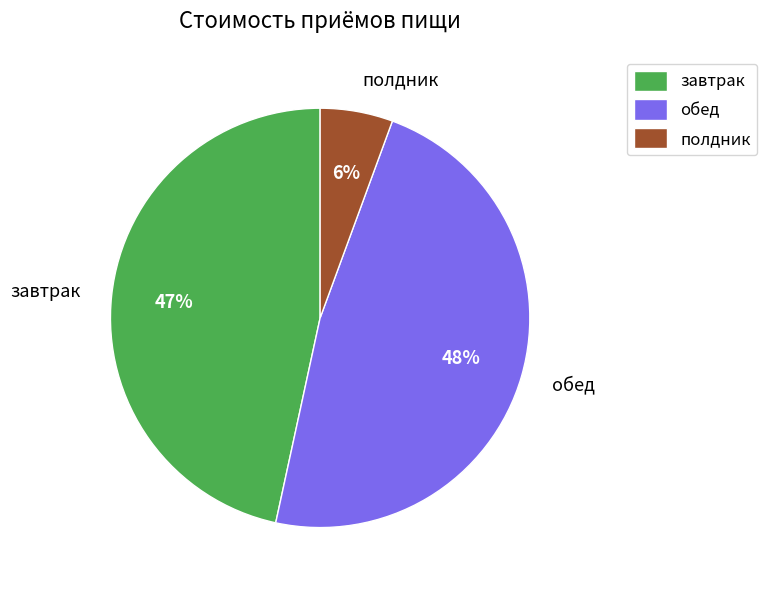

Count the number of slices in the pie.

3